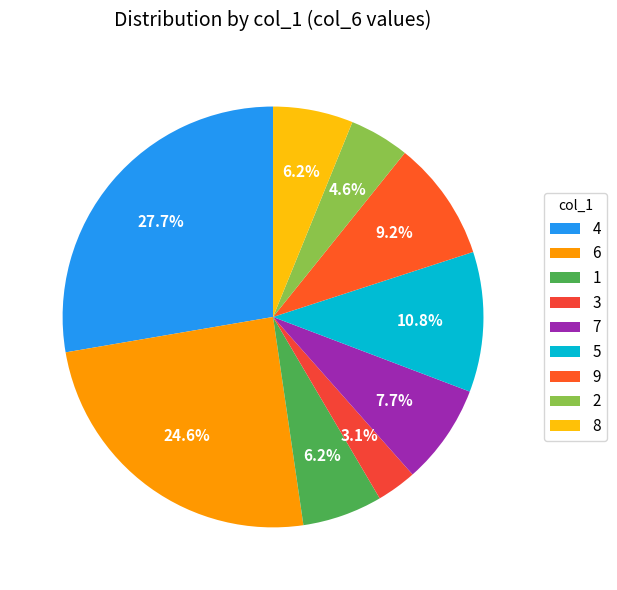

How many slices are in this pie chart?

9